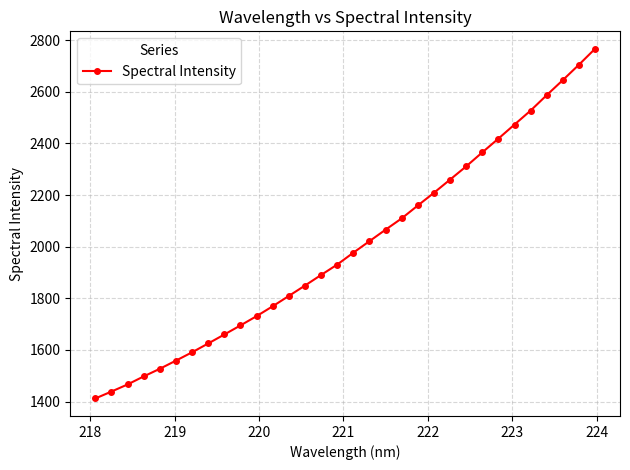

What is the difference between the maximum and minimum values?

1354.2